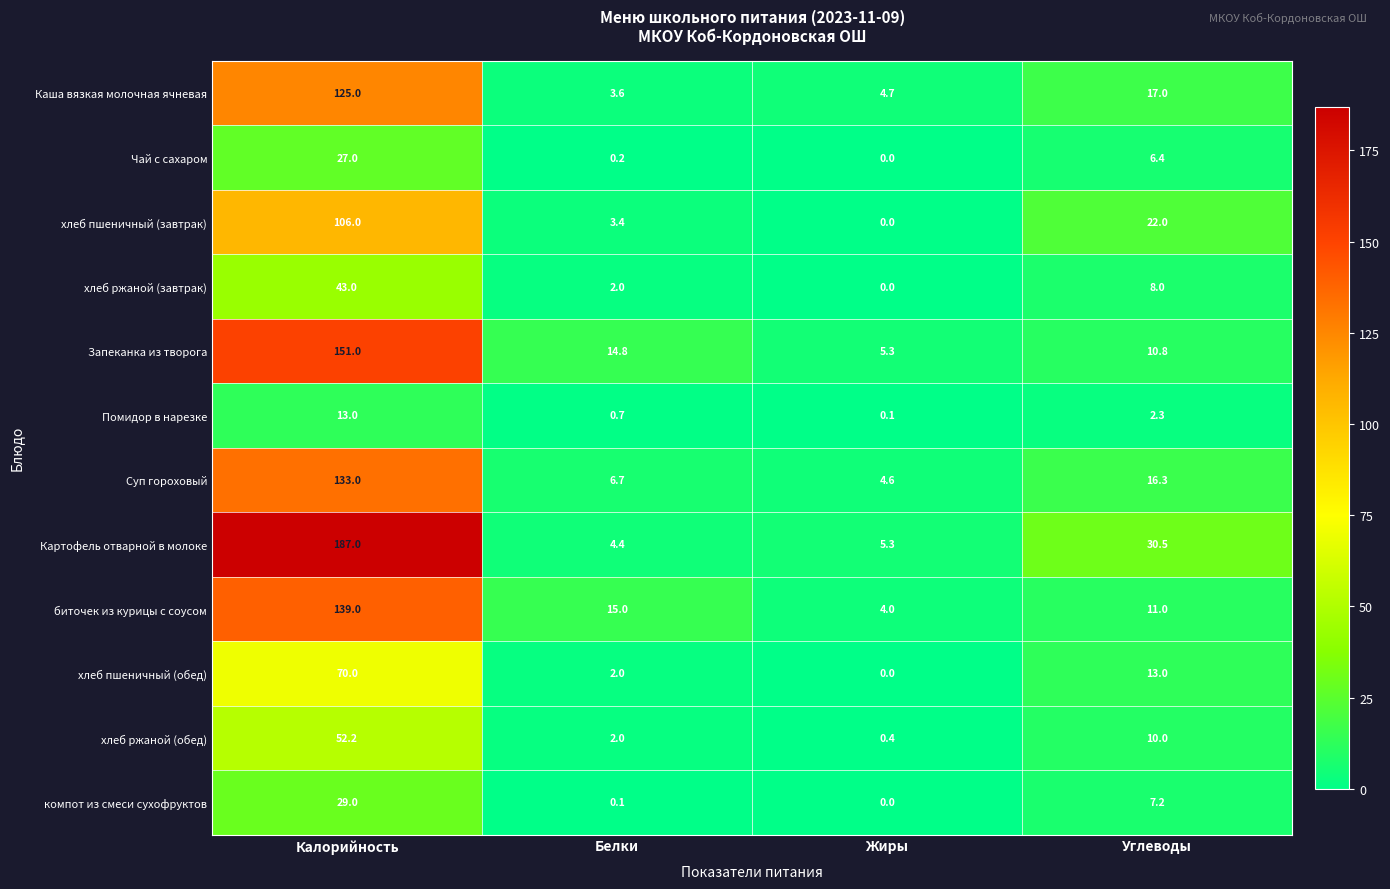

Count the number of categories in the chart.

4